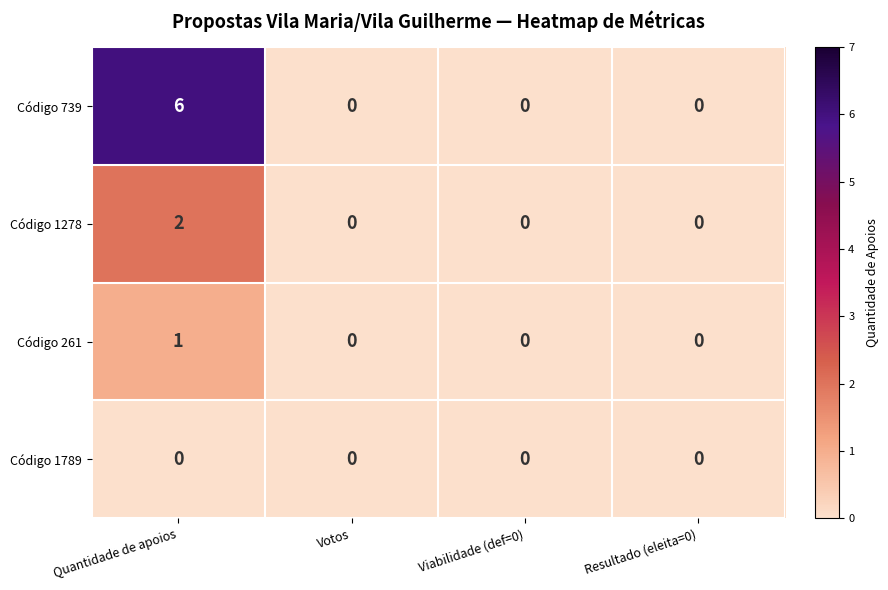

Rank the series by their average value, from highest to lowest.

Código 739, Código 1278, Código 261, Código 1789